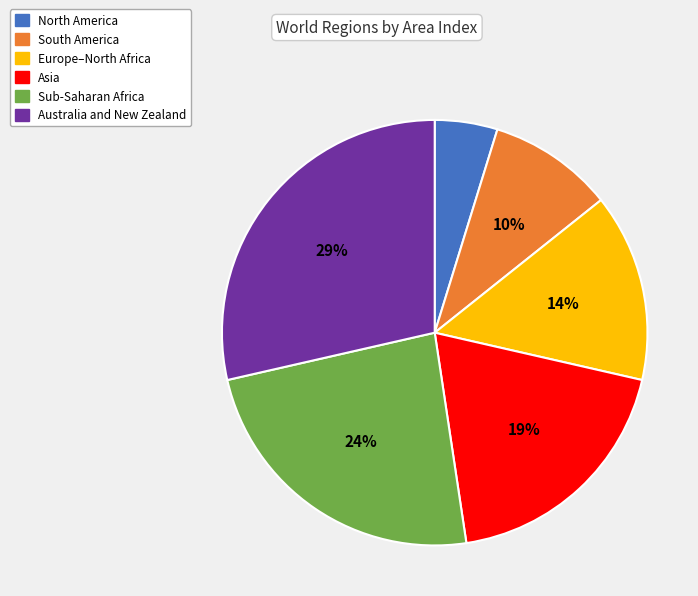

Count the number of slices in the pie.

6